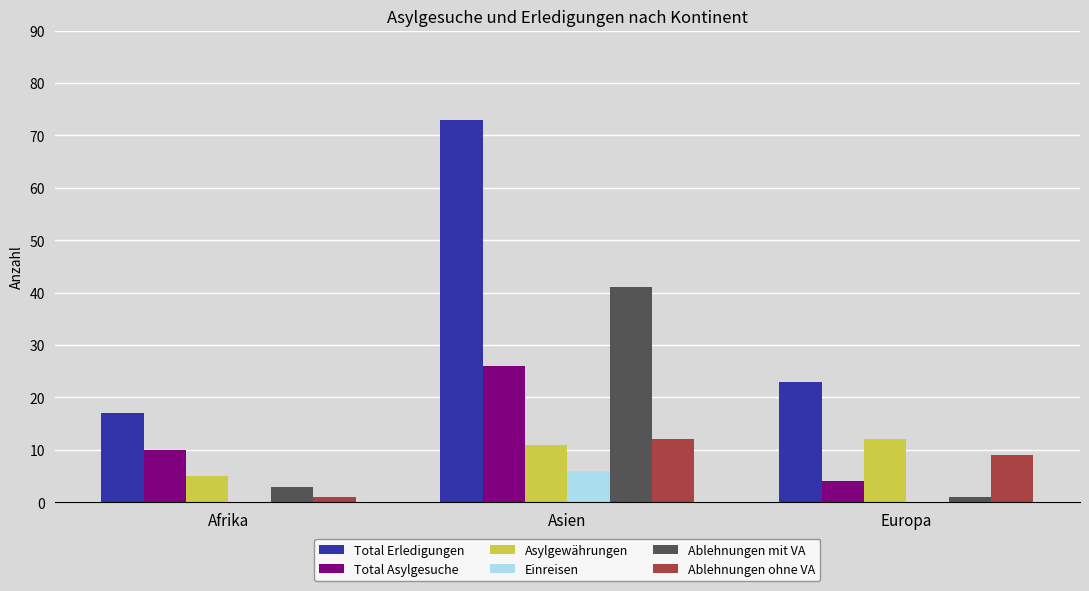

What are all the series names shown in the legend?

Total Erledigungen, Total Asylgesuche, Asylgewährungen, Einreisen, Ablehnungen mit VA, Ablehnungen ohne VA